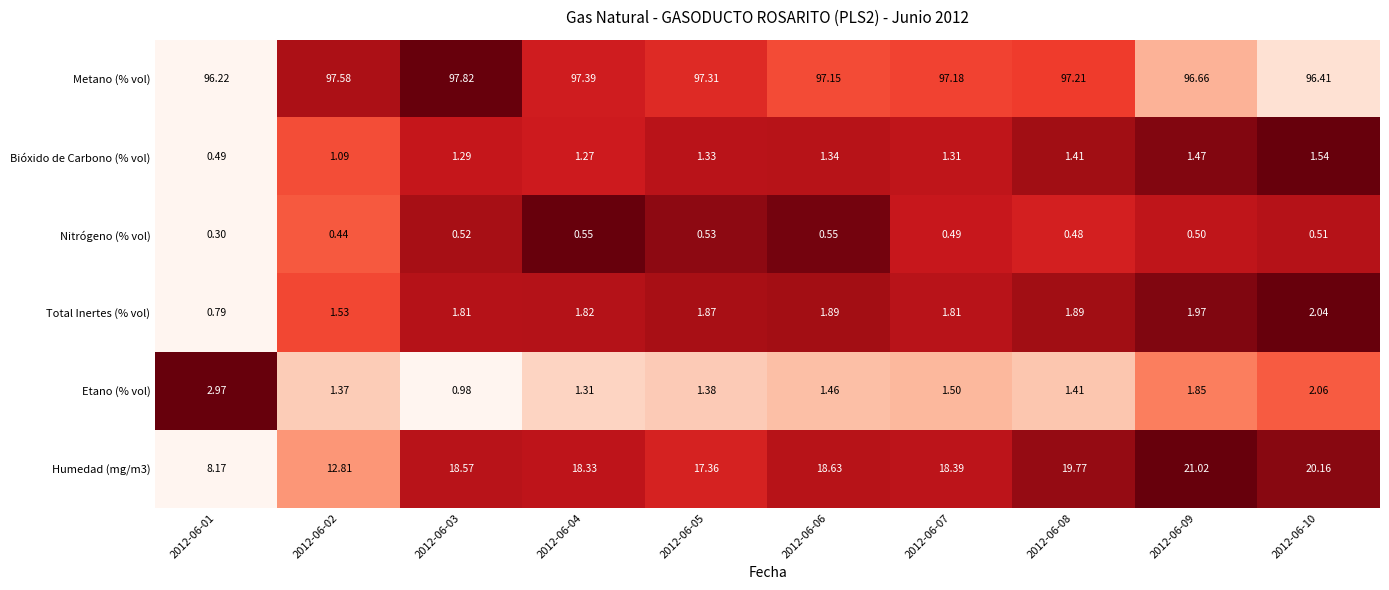

At which category is the sum across all series the highest?

2012-06-09